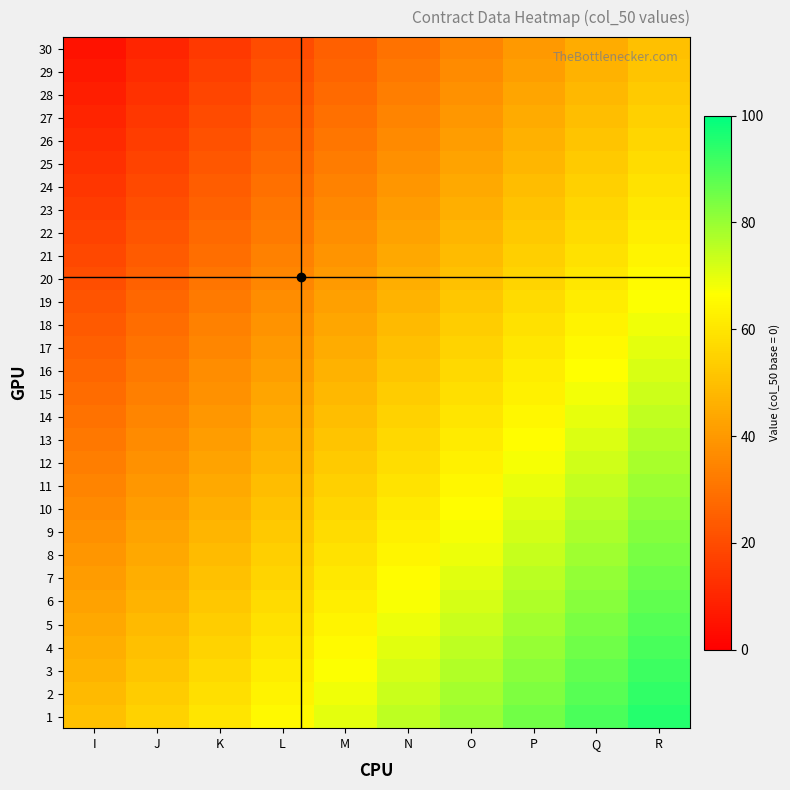

At how many categories does at least one series exceed 92?

1